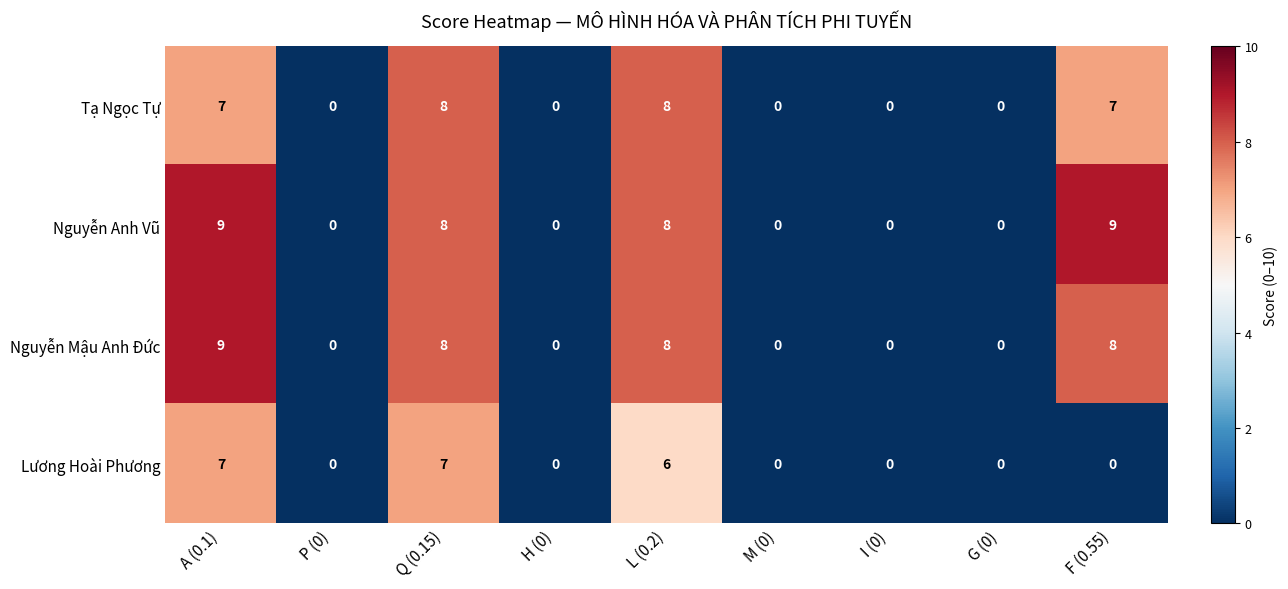

Is the value of Nguyễn Anh Vũ at A (0.1) greater than the value of Nguyễn Mậu Anh Đức at I (0)?

Yes